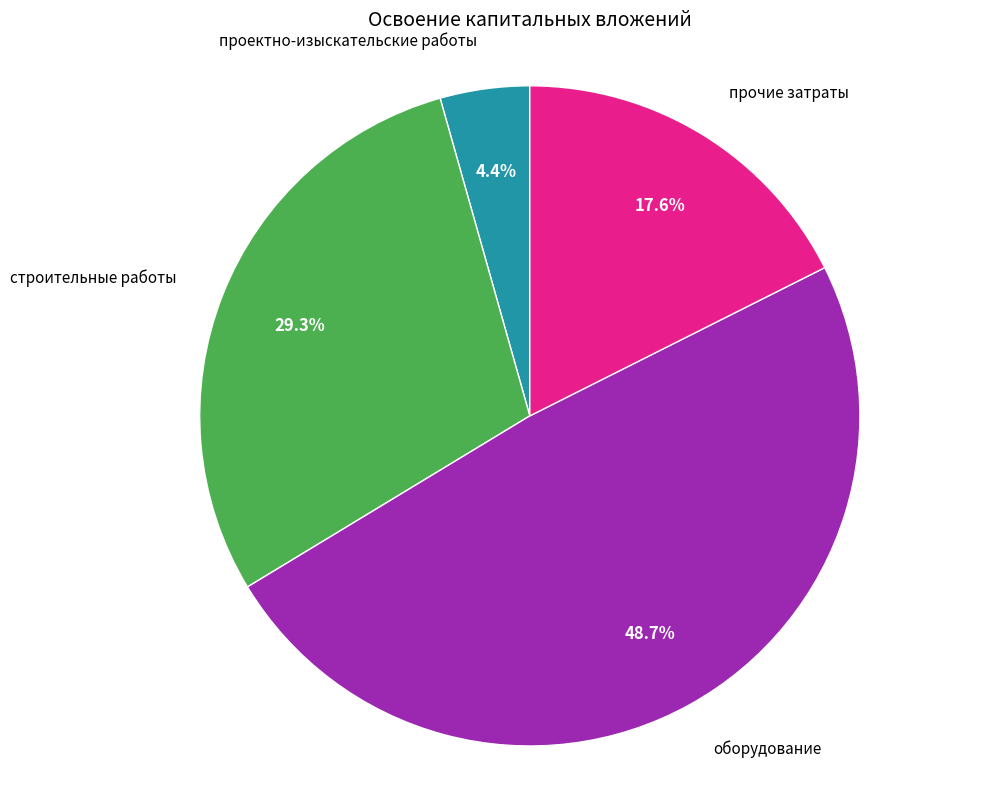

Is there a majority slice in this chart?

No